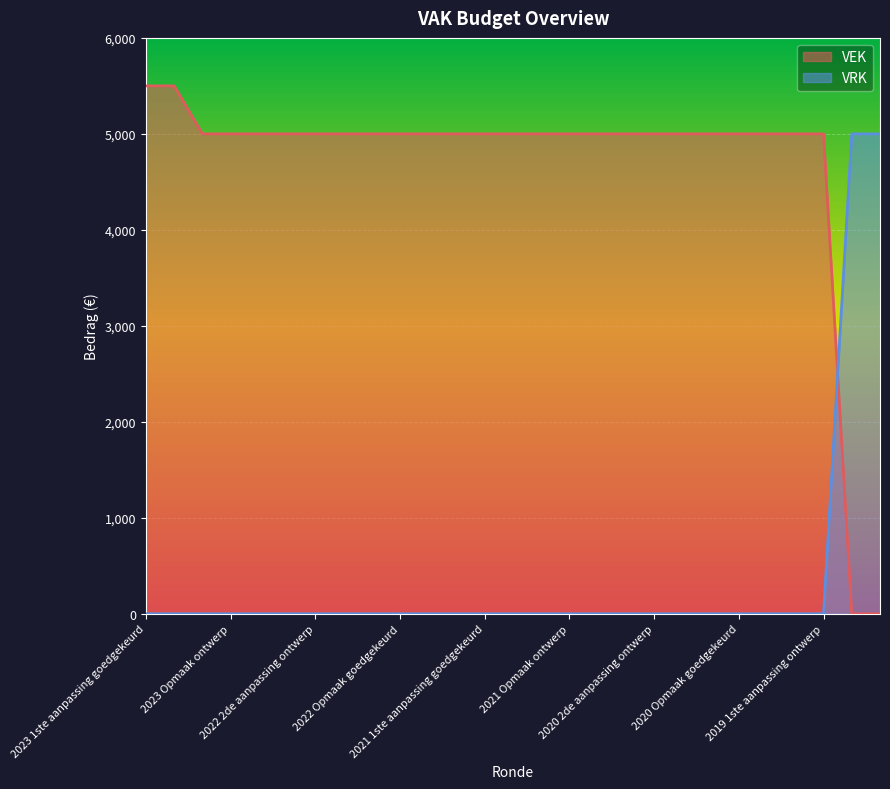

Reading left to right, list all the values displayed in this chart.

VEK: 5500	5500	5000	5000	5000	5000	5000	5000	5000	5000	5000	5000	5000	5000	5000	5000	5000	5000	5000	5000	5000	5000	5000	5000	5000	0	0
VRK: 0	0	0	0	0	0	0	0	0	0	0	0	0	0	0	0	0	0	0	0	0	0	0	0	0	5000	5000